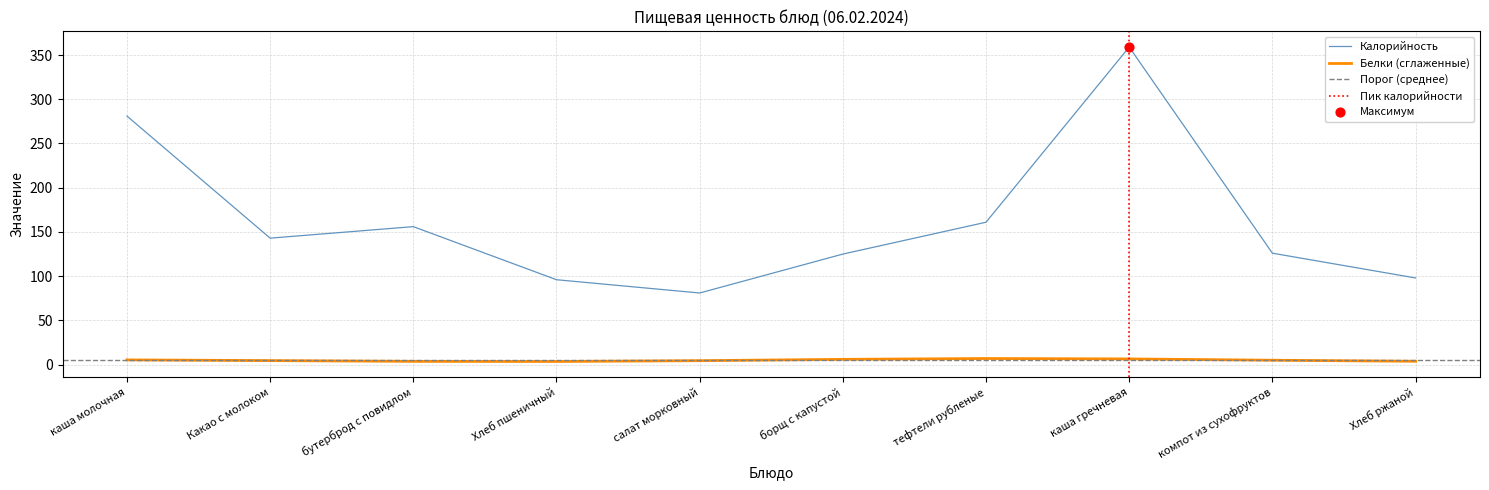

What is the change in value from Хлеб пшеничный to тефтели рубленые?

+65